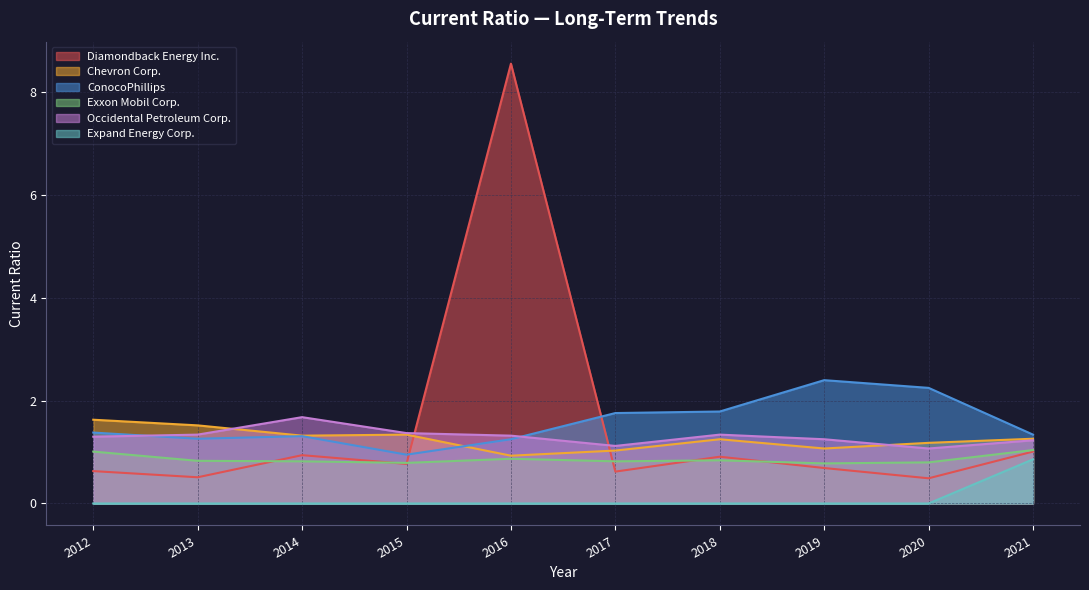

Count the number of categories in the chart.

10